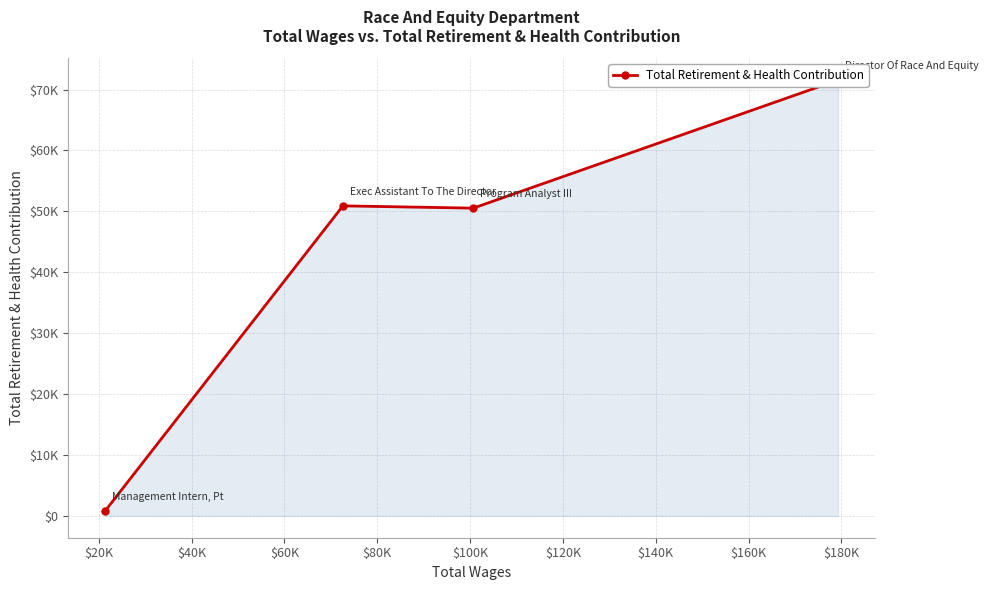

What is the difference between the maximum and minimum values?

70748